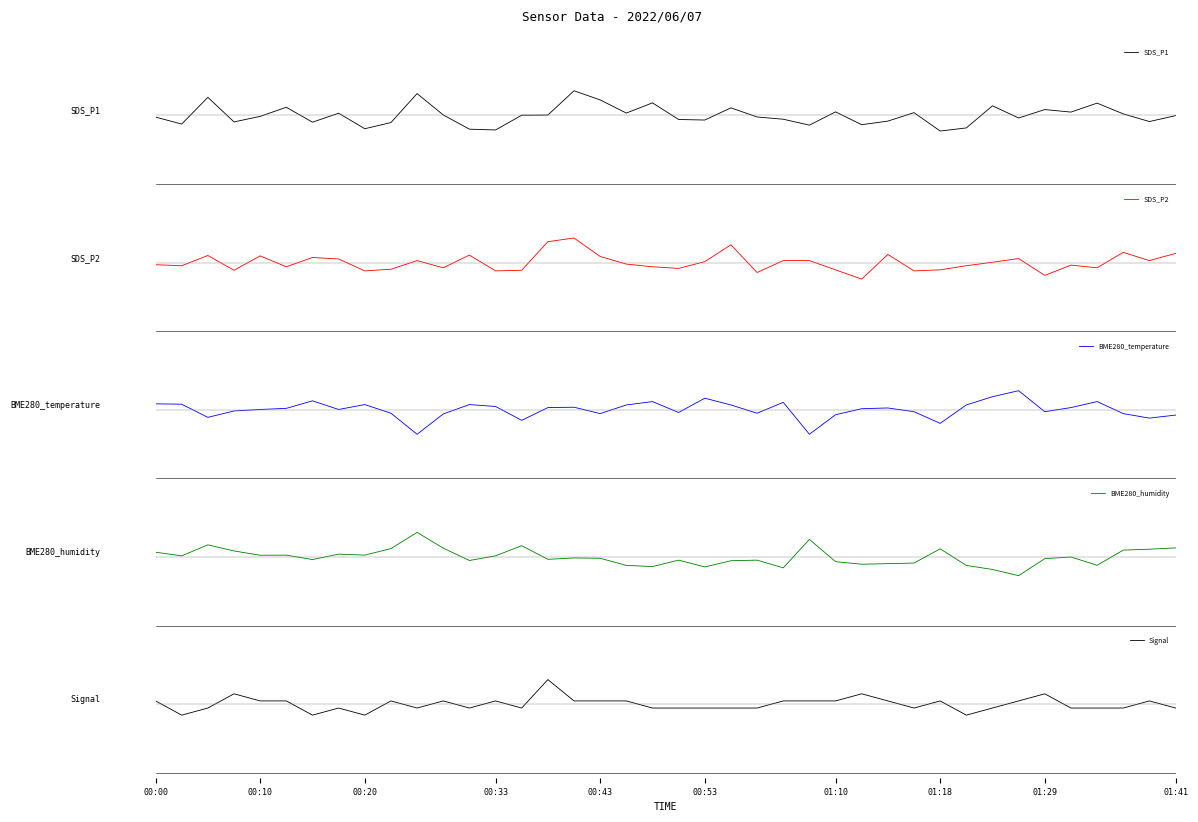

Which series changed the most between 00:53 and 29?

BME280_humidity